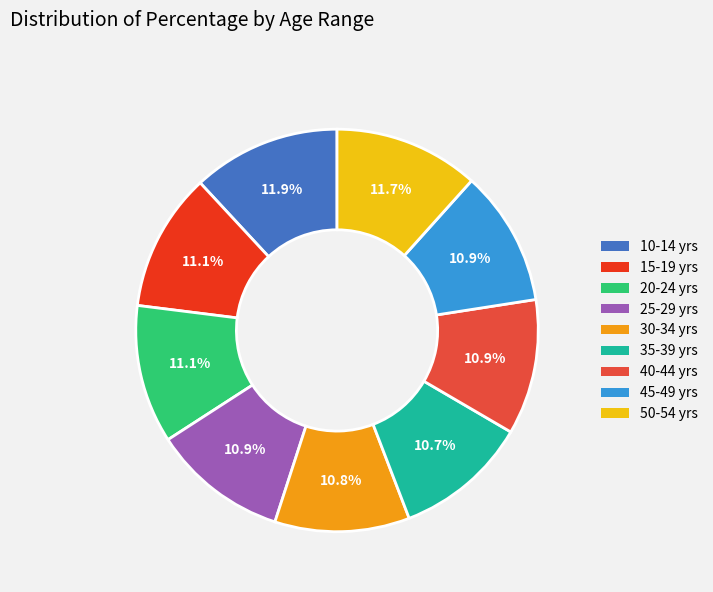

Approximately how many times larger is the value at 25-29 yrs compared to 35-39 yrs?

1.0